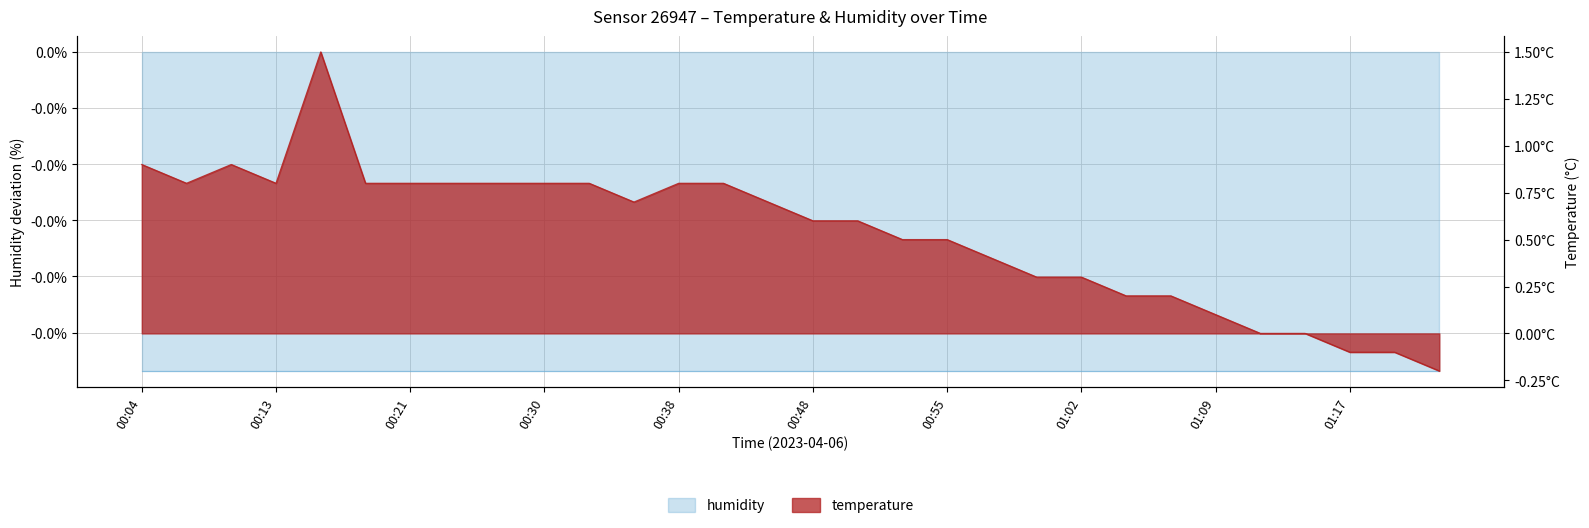

Is it true that the value at 00:16 is 2.5?

False